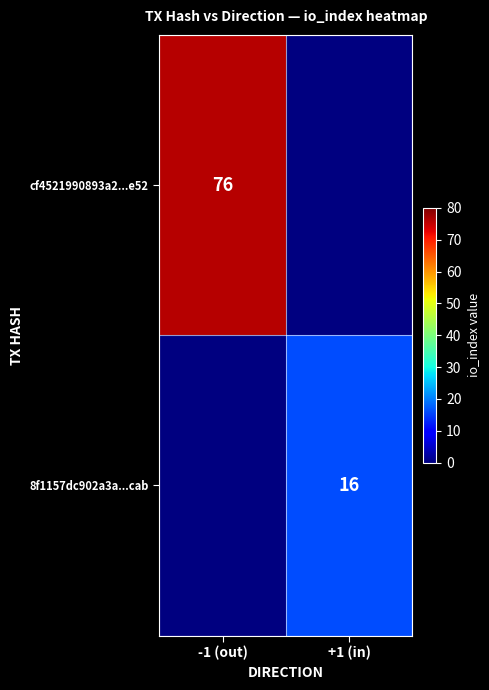

The cf4521990893a2...e52 series shows 135 at -1 (out). True or false?

False